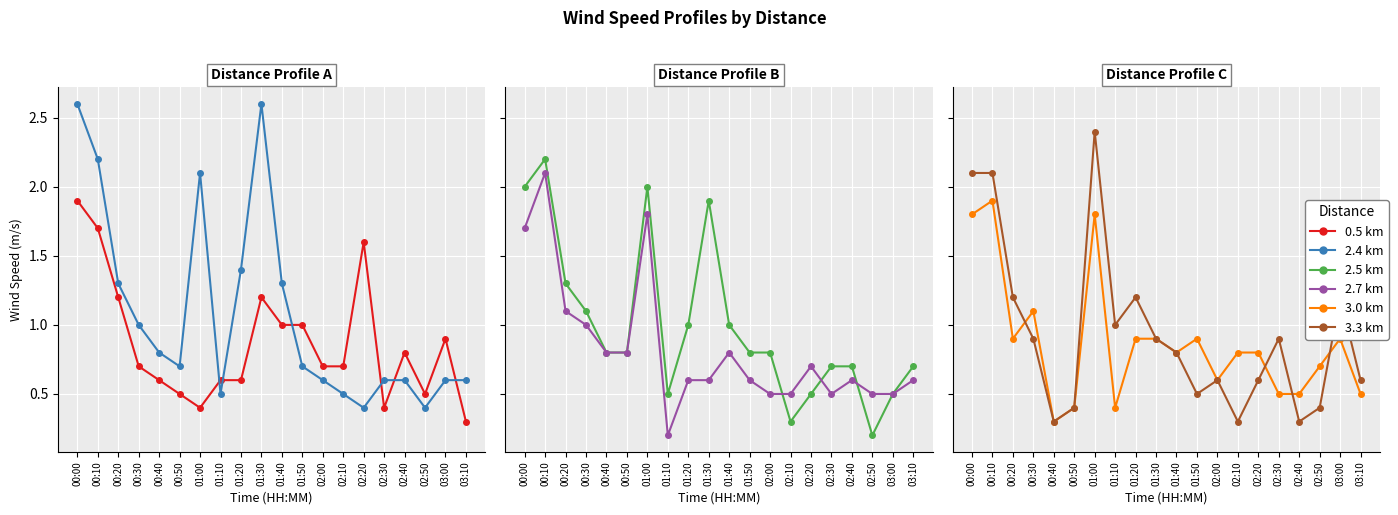

What is the difference between the maximum and minimum values in the 2.7 km series?

1.9